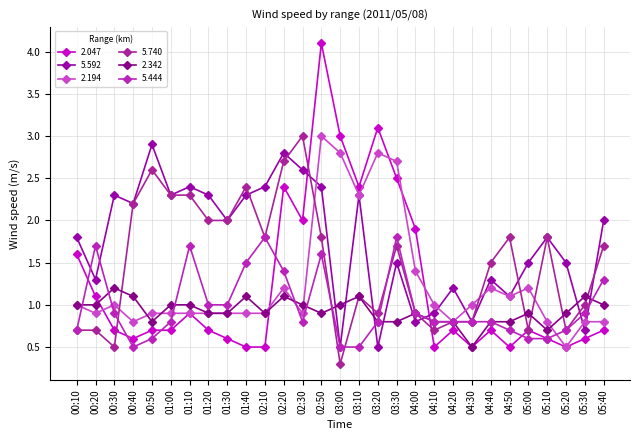

Between 04:00 and 03:30, which is larger?

03:30